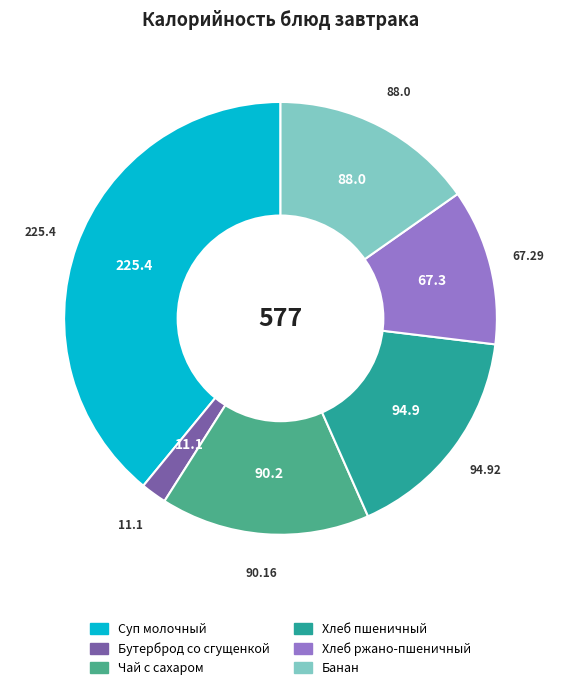

Which slice is the largest?

Суп молочный